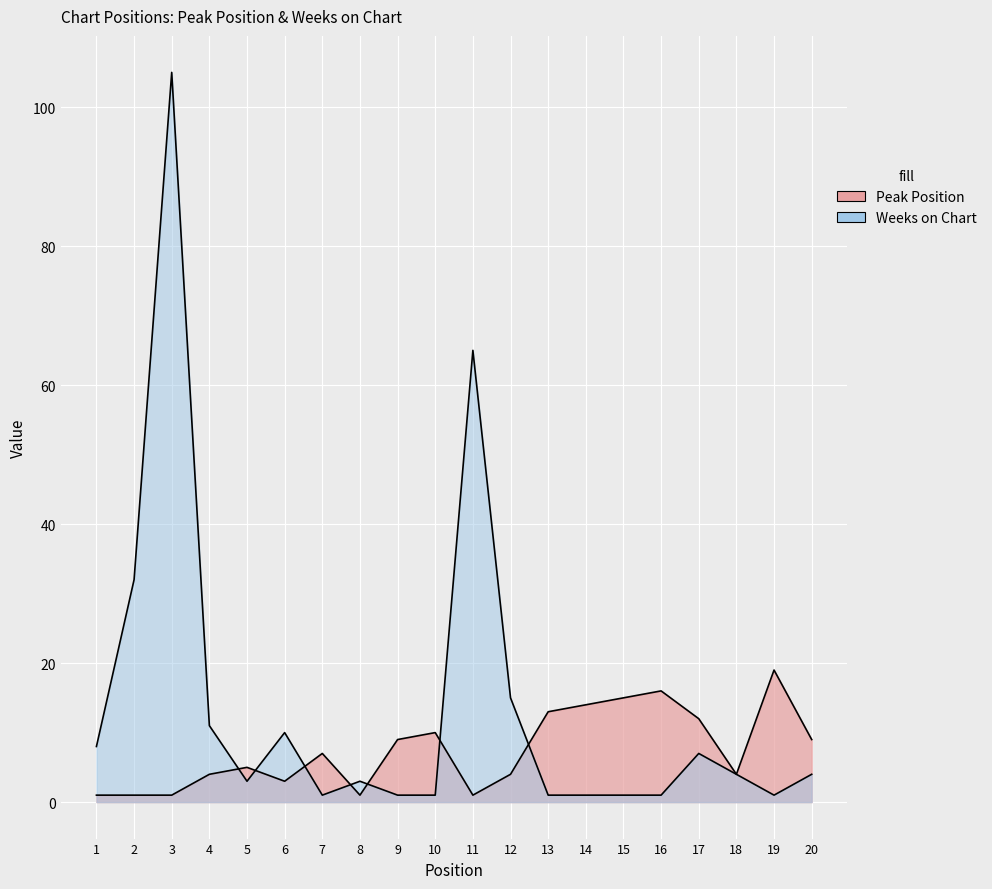

At which label does Weeks on Chart reach its peak?

3